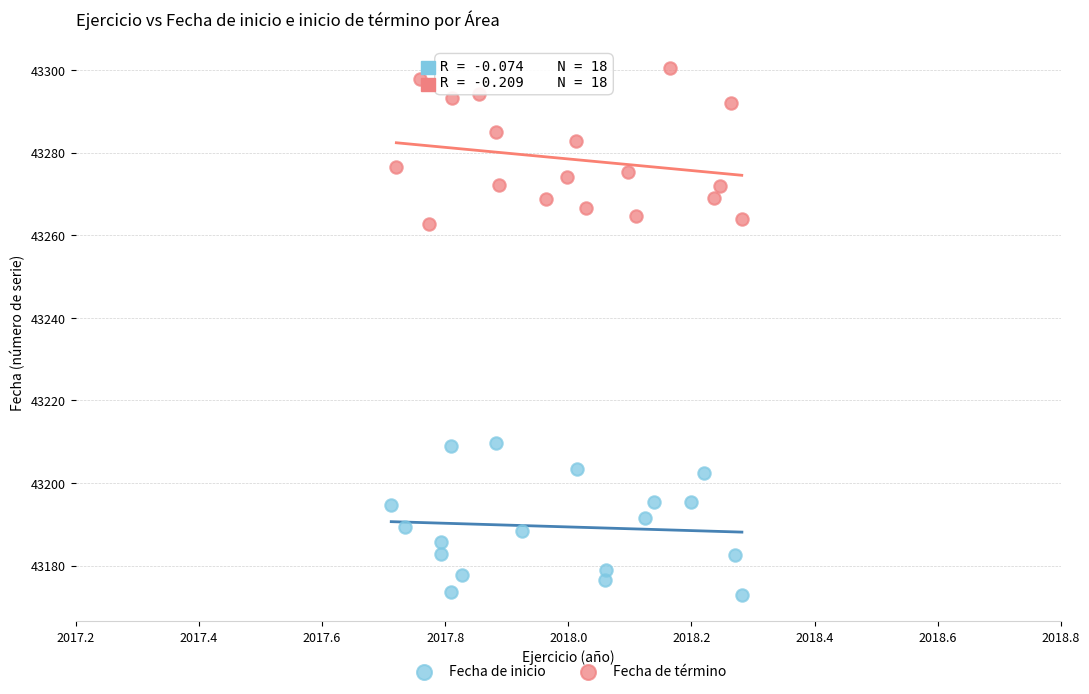

What are all the series names shown in the legend?

Fecha de inicio, Fecha de término